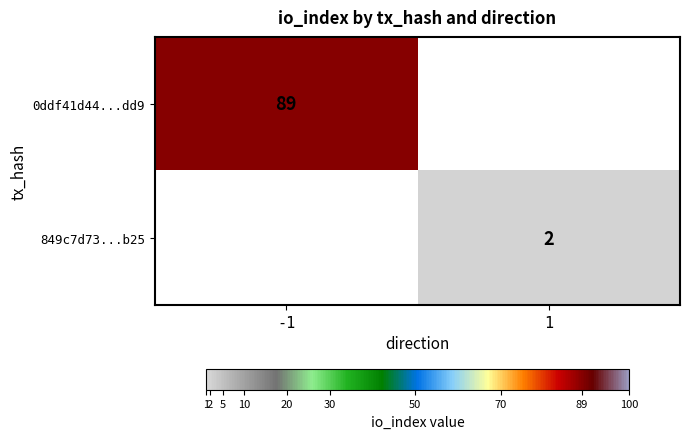

Is the value of 0ddf41d44...dd9 at -1 greater than the value of 849c7d73...b25 at 1?

Yes